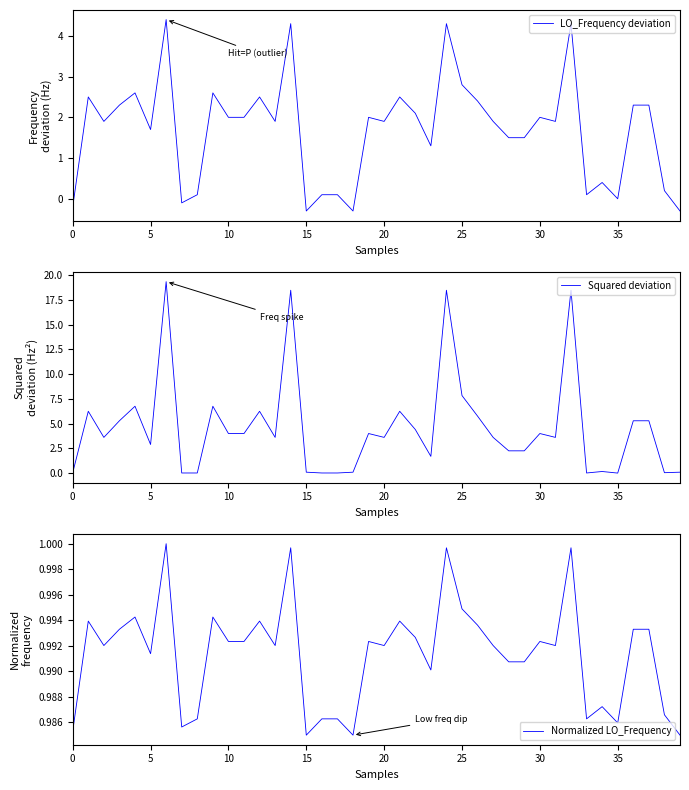

Is it true that LO_Frequency deviation equals 1.7 at 5?

True